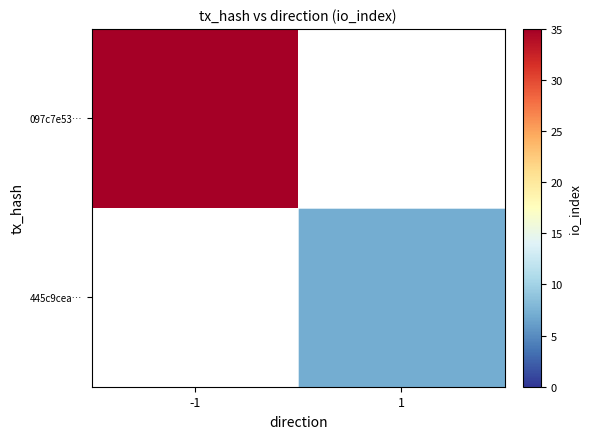

Is the value of 445c9cea… at -1 greater than the value of 097c7e53… at 1?

No